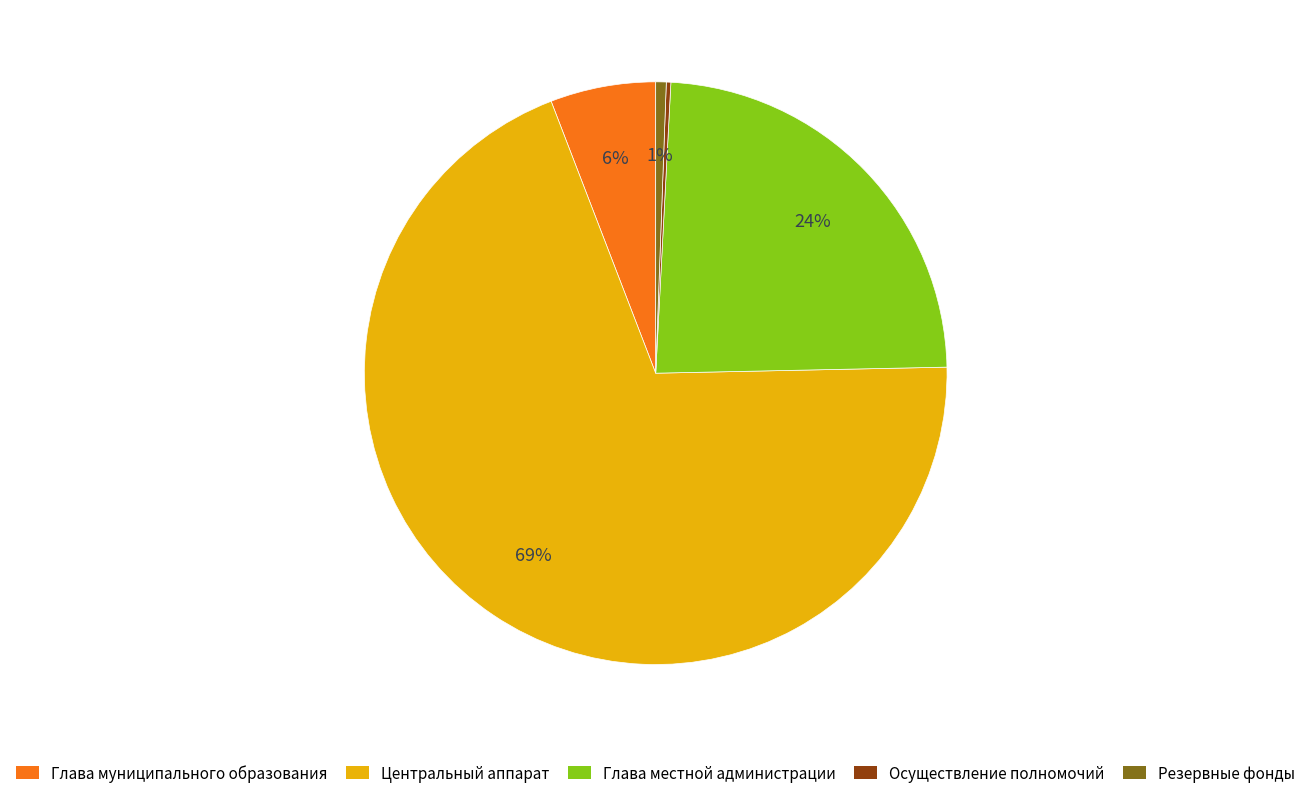

Is there a majority slice in this chart?

Yes